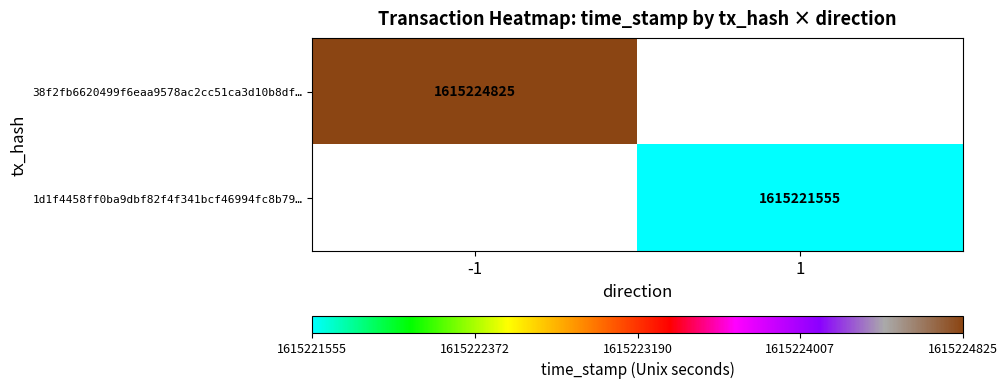

Is the value of 1d1f4458ff0ba9dbf82f4f341bcf46994fc8b79… at 1 greater than the value of 38f2fb6620499f6eaa9578ac2cc51ca3d10b8df… at -1?

No